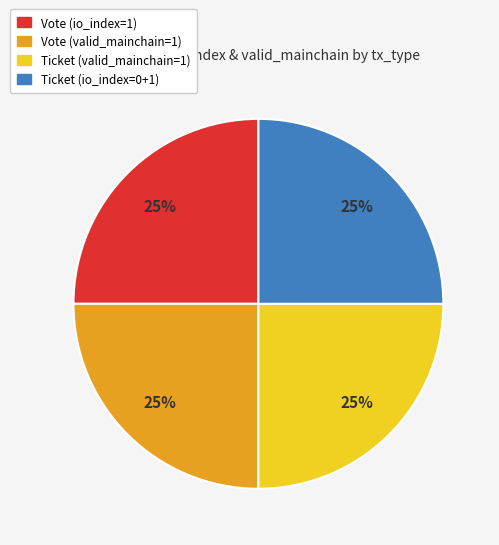

Approximately how many times larger is the value at Ticket (valid_mainchain=1) compared to Vote (valid_mainchain=1)?

1.0